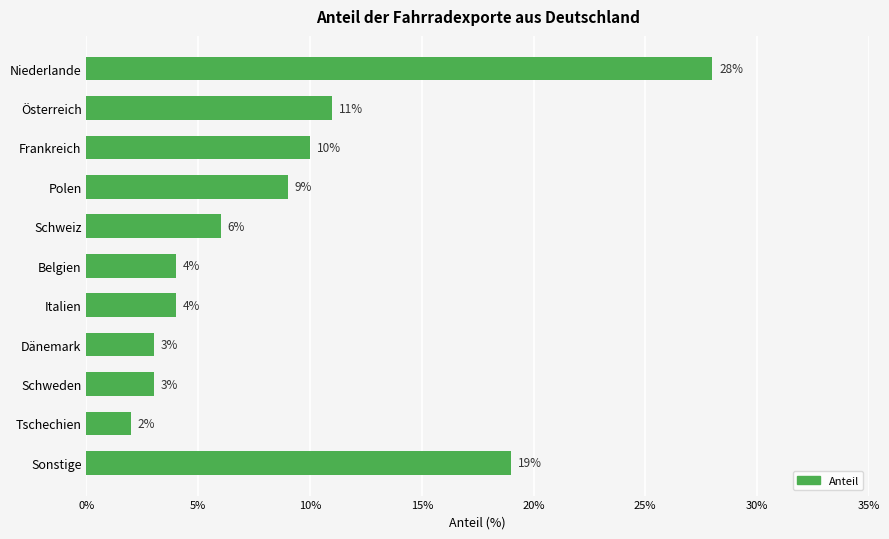

Which label corresponds to the smallest value in the chart?

Tschechien